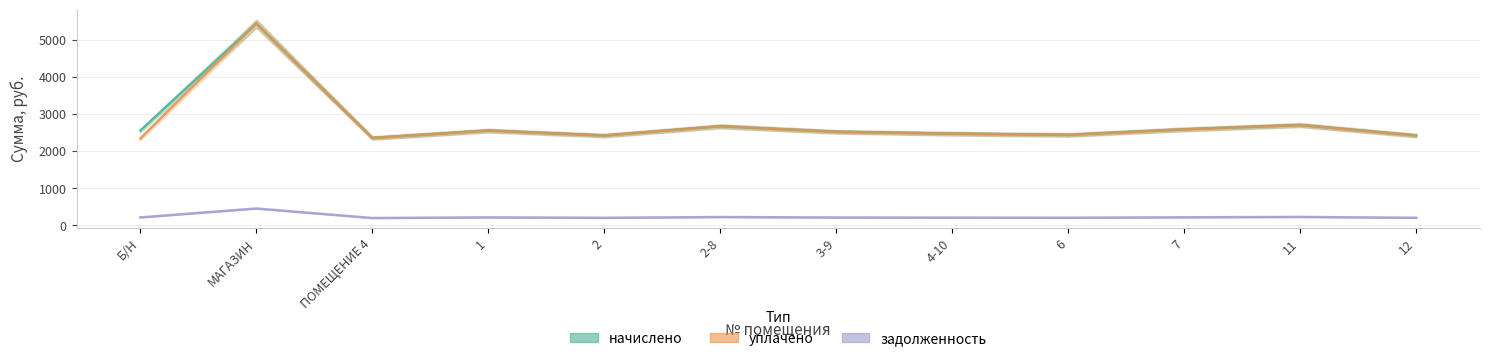

What is the label of the 9th point from the right?

1